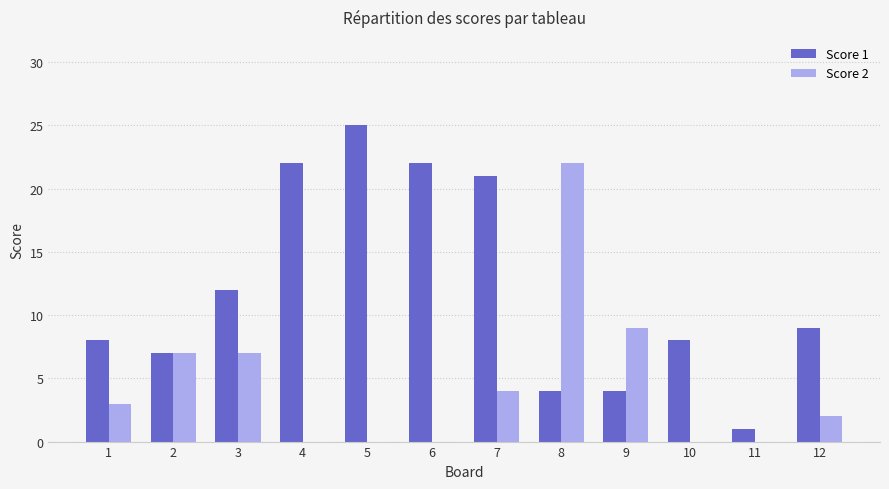

What is the difference between the Score 2 values at 2 and 7?

3